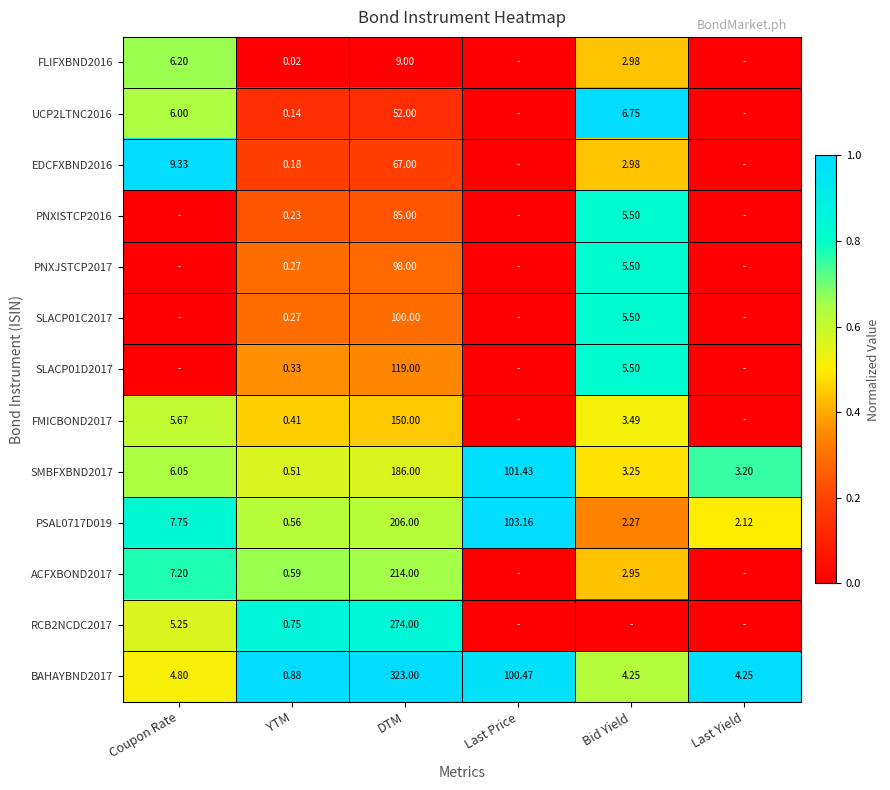

Is the value of EDCFXBND2016 at Coupon Rate greater than the value of PNXISTCP2016 at YTM?

Yes